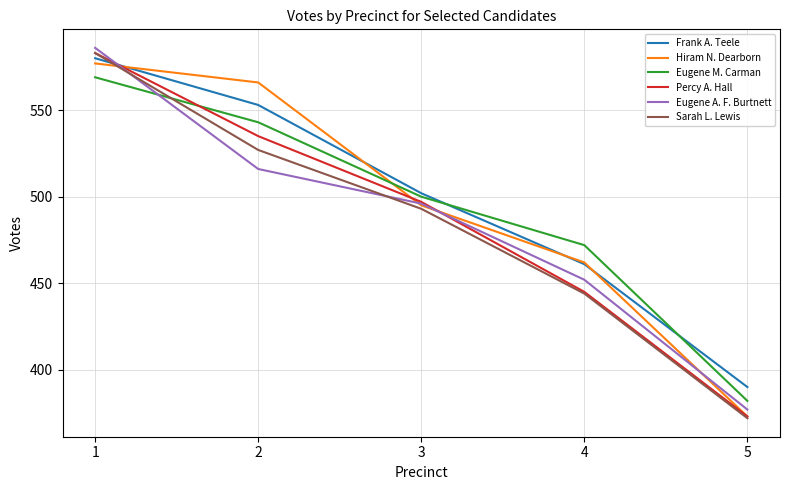

What is the sum of all Sarah L. Lewis values?

2419